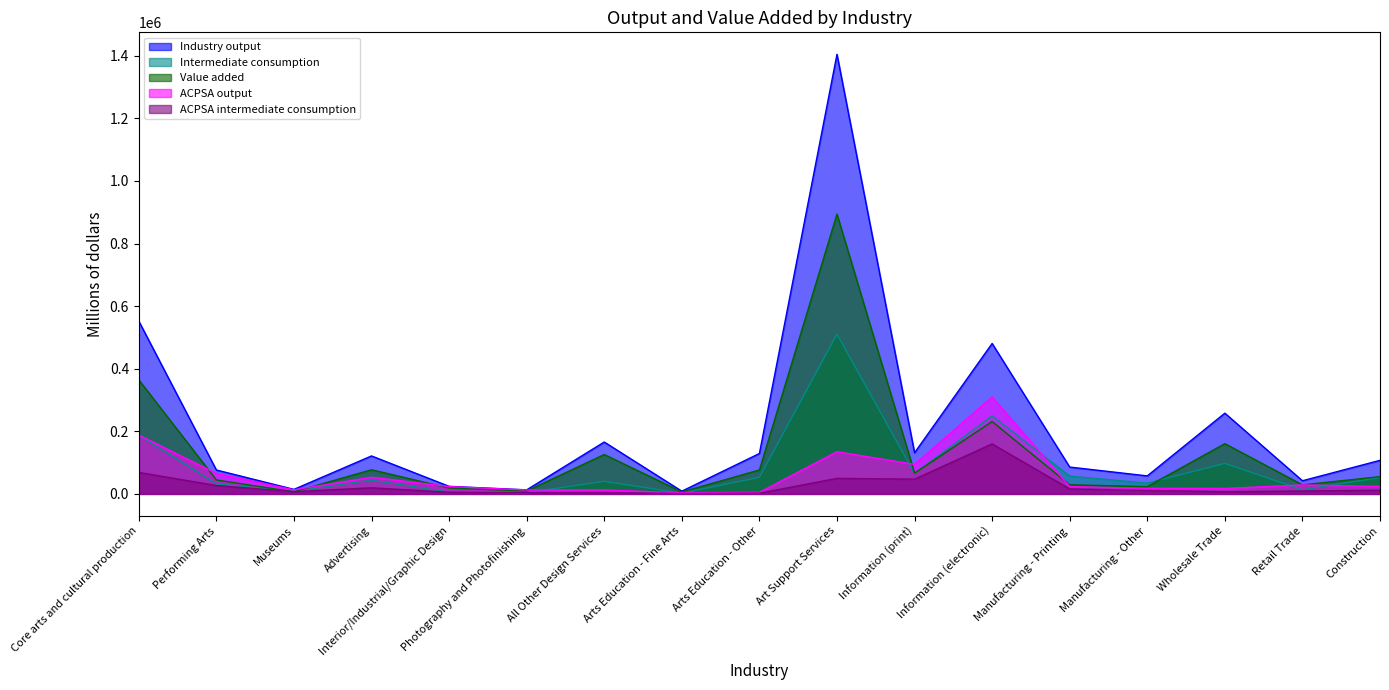

What is the label of the 17th point from the left?

Construction